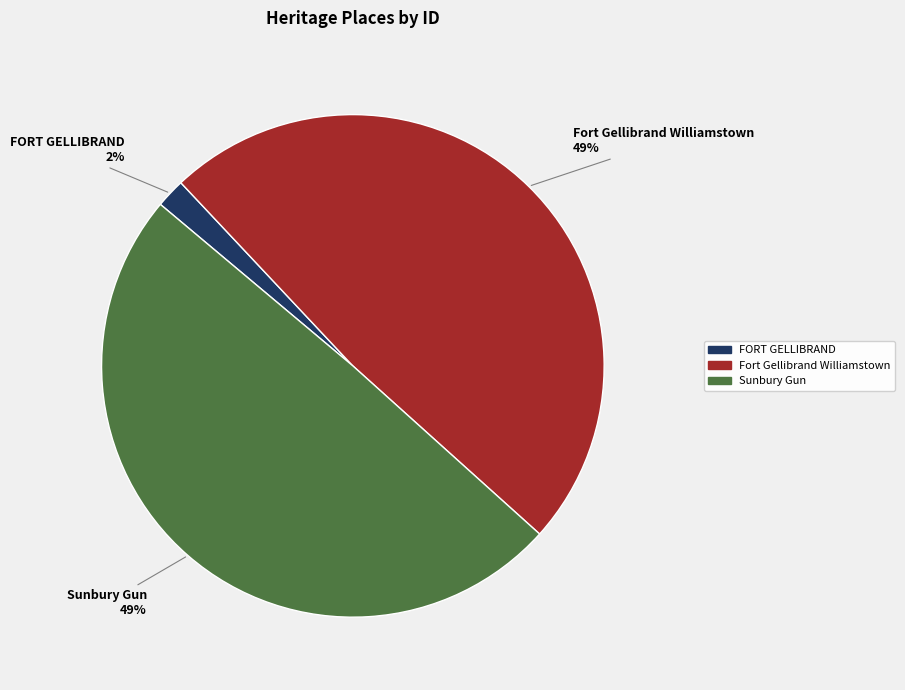

Is it true that FORT GELLIBRAND is 2% of the pie?

True